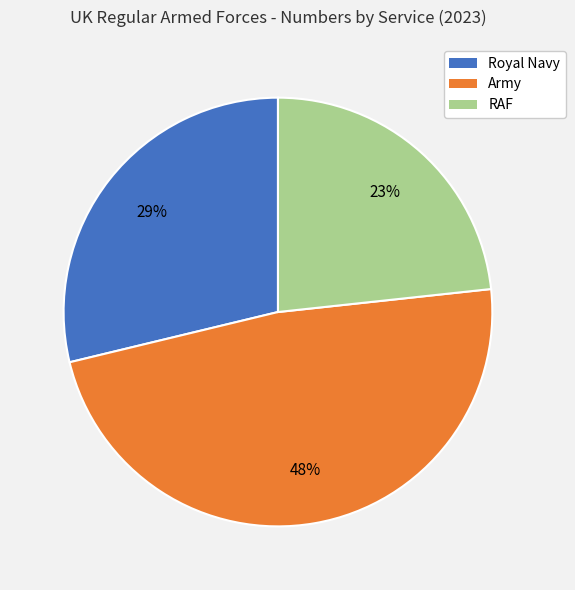

How many segments does this pie chart have?

3